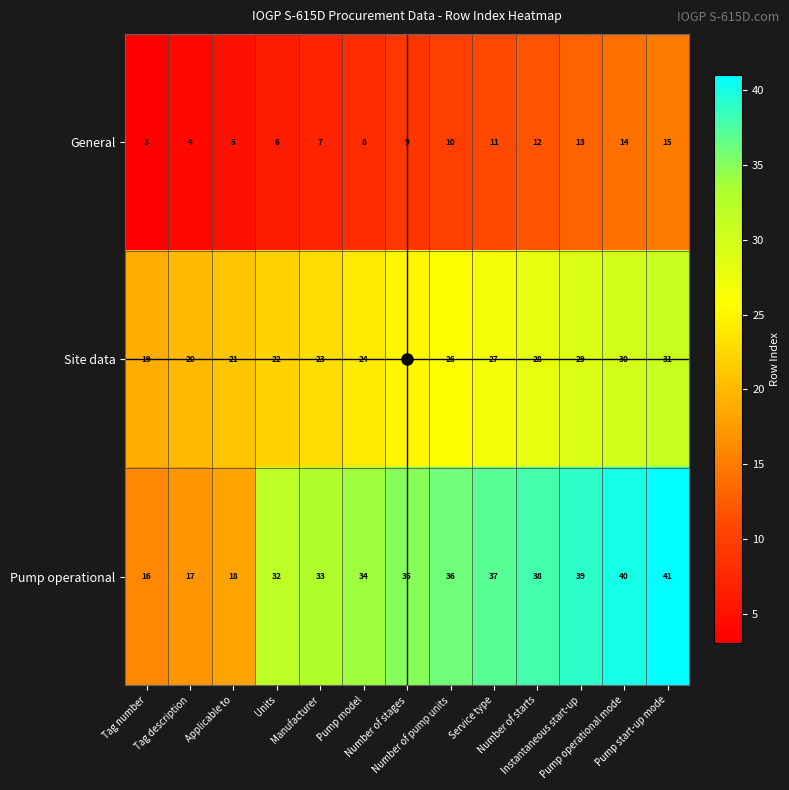

Which series has the largest total across all categories?

Pump operational